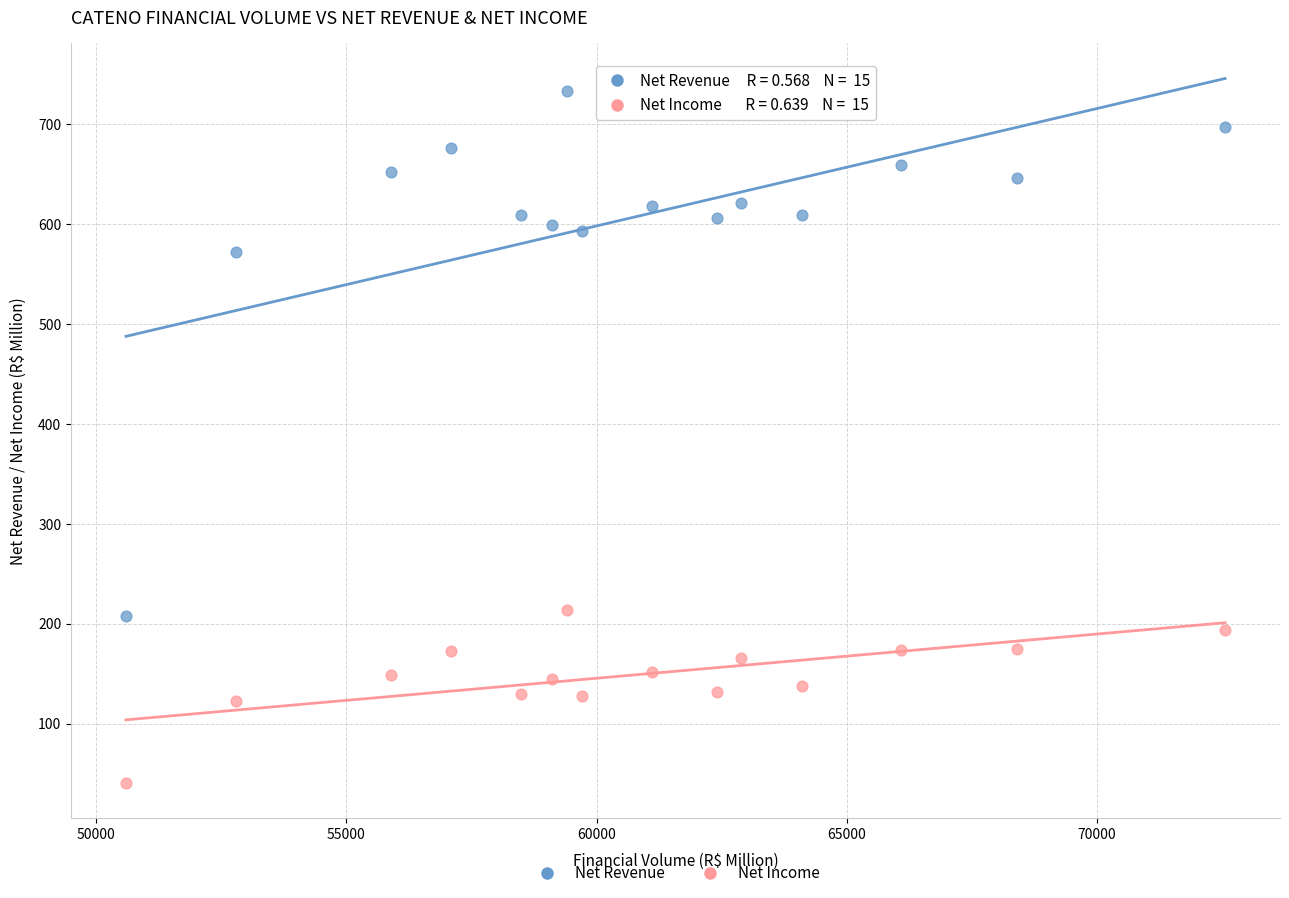

Across all data points, what is the range of Y values (max minus min)?

691.9